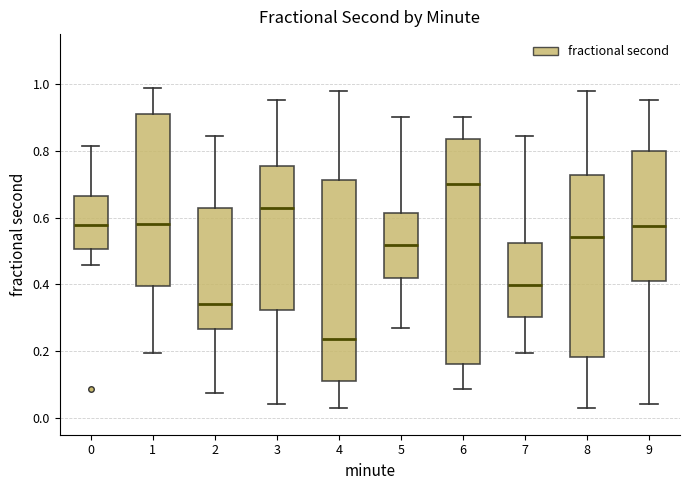

Reading left to right, transcribe this box plot: for each box, give where its median line is, the range the box spans, and where its two whiskers end, as read against the y-axis. The values are not printed on the chart, so give them approximately, as read against the axis.

0: median 0.58, box 0.50 to 0.66, whiskers 0.46 to 0.82
1: median 0.58, box 0.40 to 0.90, whiskers 0.20 to 0.98
2: median 0.34, box 0.26 to 0.62, whiskers 0.08 to 0.84
3: median 0.64, box 0.32 to 0.76, whiskers 0.04 to 0.96
4: median 0.24, box 0.12 to 0.72, whiskers 0.04 to 0.98
5: median 0.52, box 0.42 to 0.62, whiskers 0.26 to 0.90
6: median 0.70, box 0.16 to 0.84, whiskers 0.08 to 0.90
7: median 0.40, box 0.30 to 0.52, whiskers 0.20 to 0.84
8: median 0.54, box 0.18 to 0.72, whiskers 0.04 to 0.98
9: median 0.58, box 0.42 to 0.80, whiskers 0.04 to 0.96